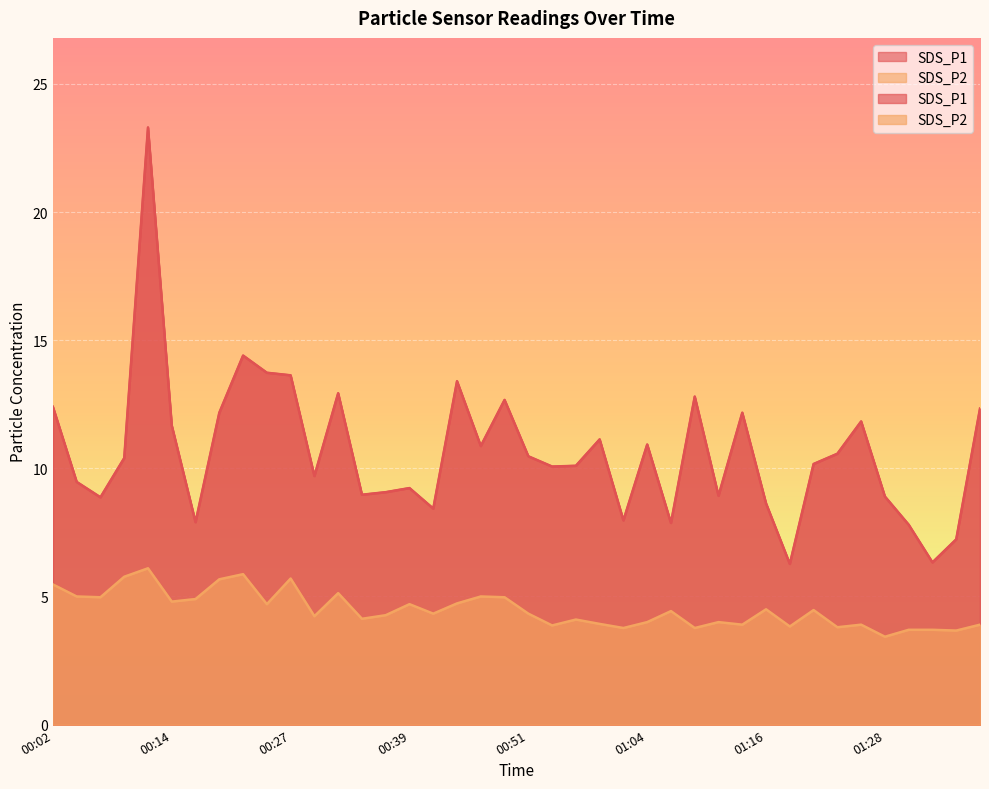

Where is the first local minimum for SDS_P2?

00:07